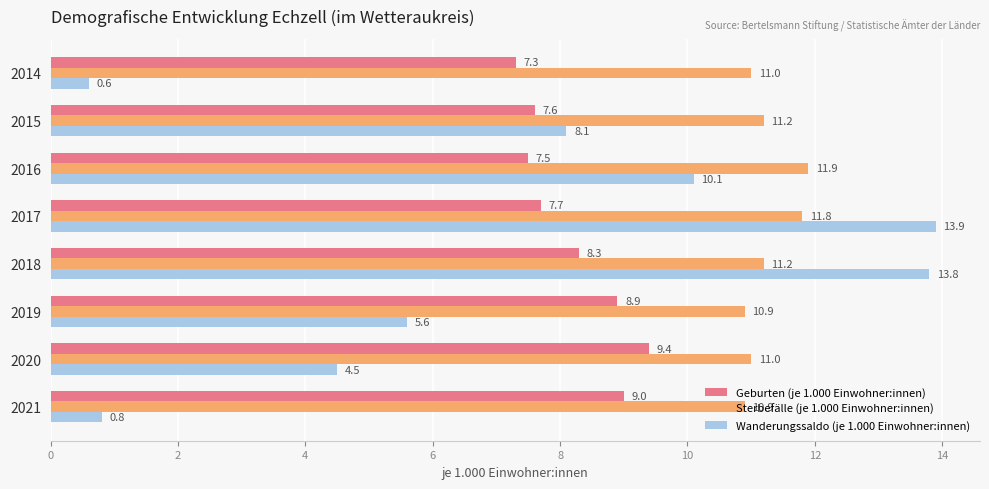

Which series has the largest range (max minus min)?

Wanderungssaldo (je 1.000 Einwohner:innen)